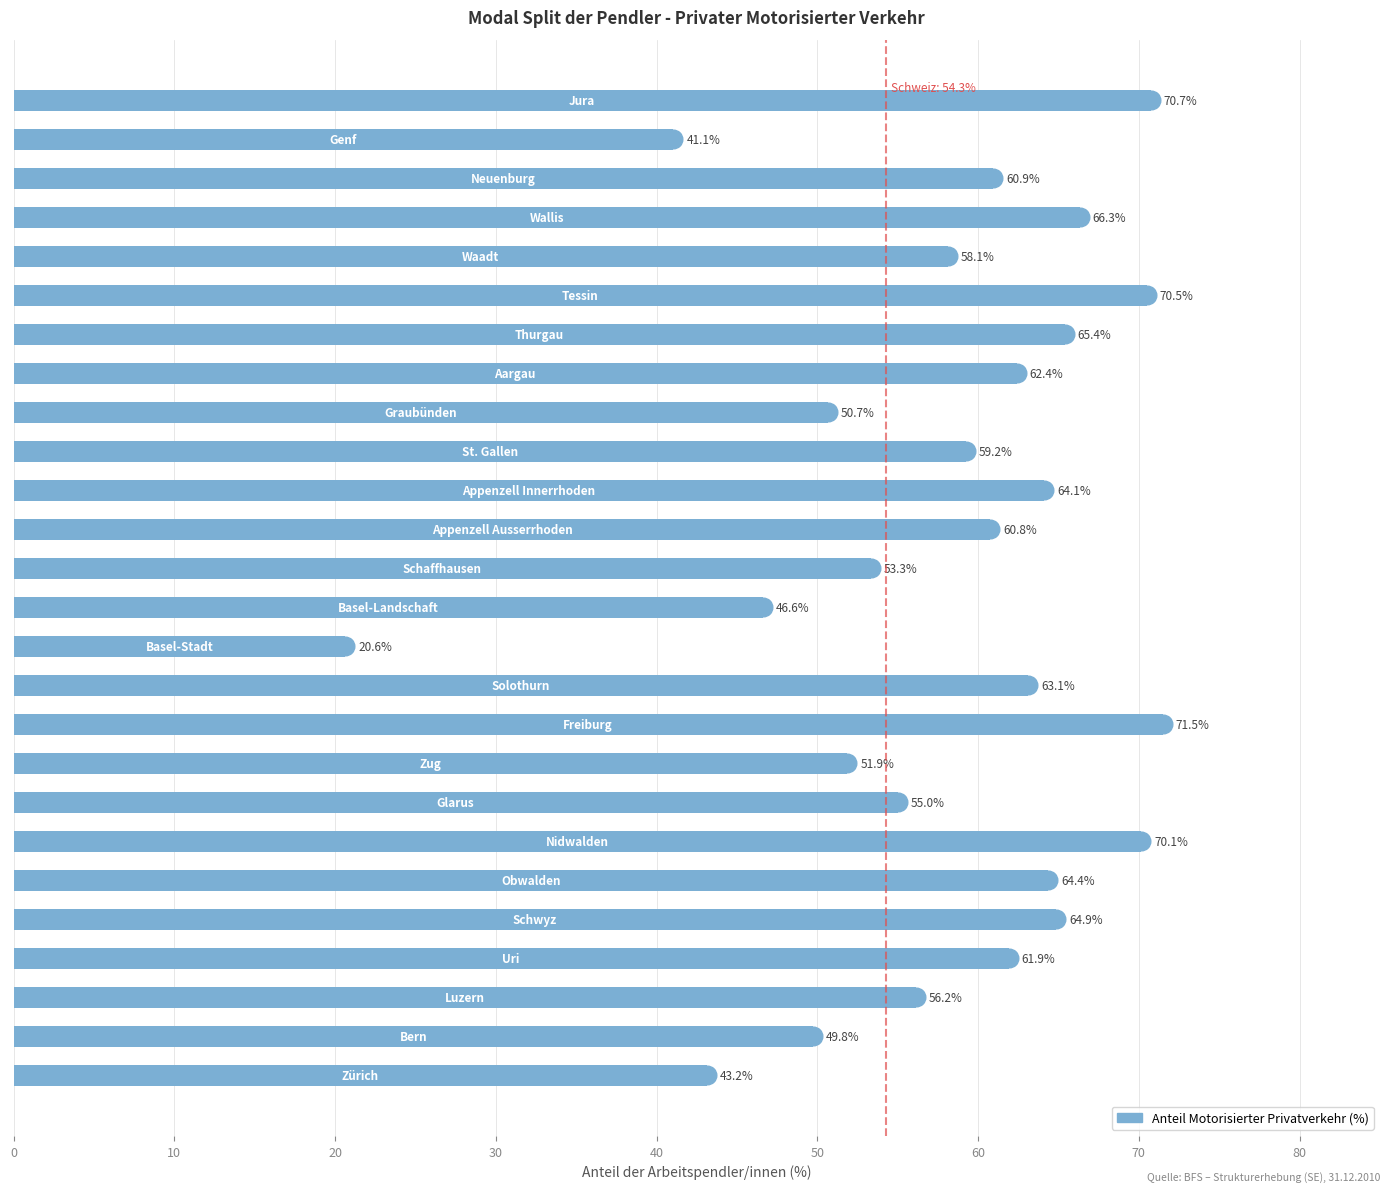

Approximately how many times larger is the value at 50 compared to 25?

0.9